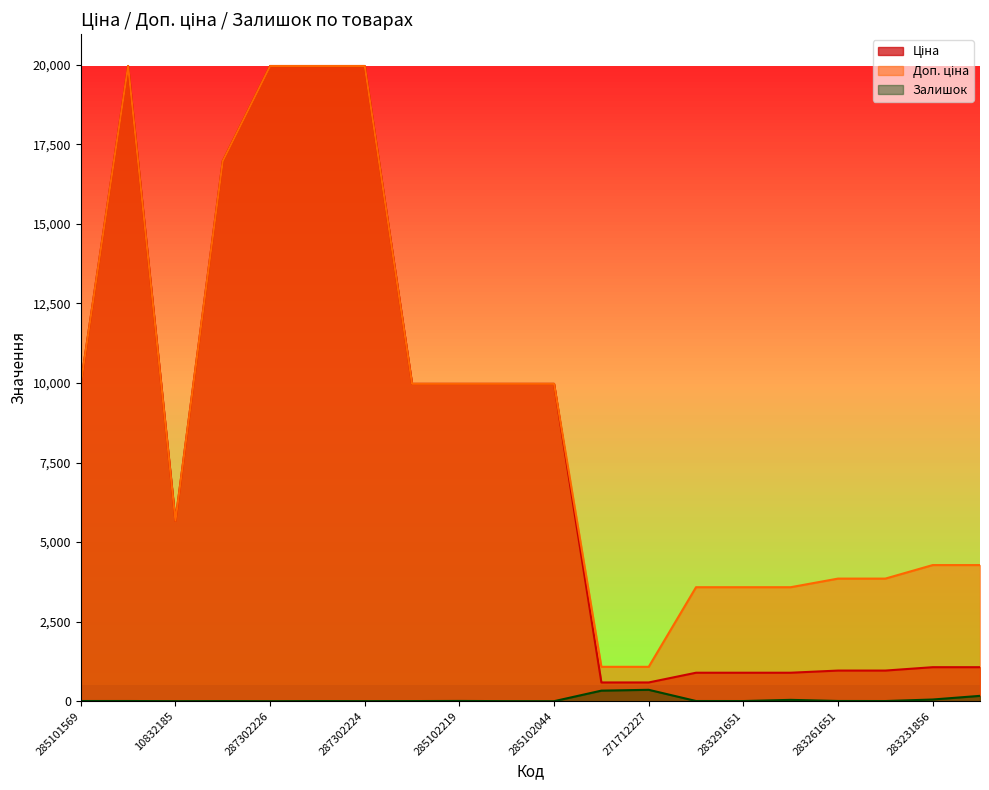

Is it true that Ціна equals 34969.4 at 287302223?

False